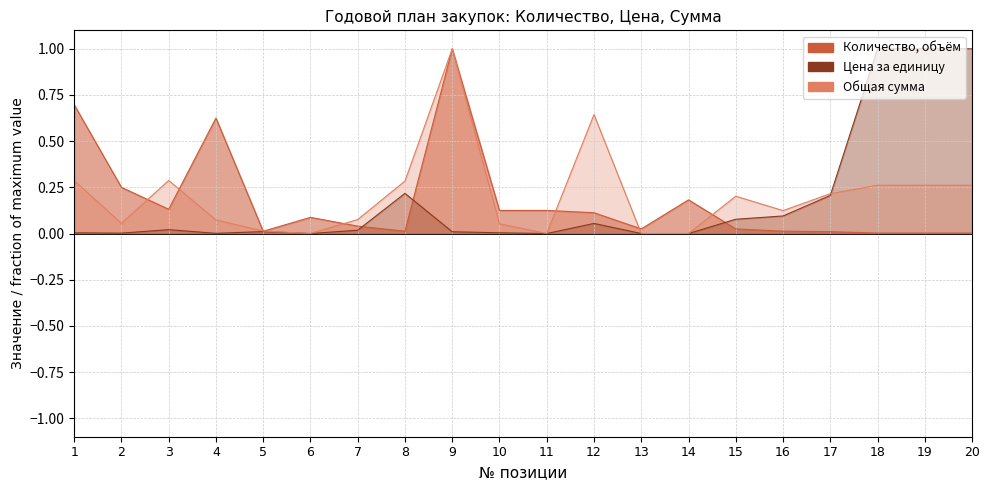

Reading right to left, list all the values displayed in this chart.

Количество, объём: 0.0	0.0	0.0	0.0	0.0	0.0	0.2	0.0	0.1	0.1	0.1	1.0	0.0	0.0	0.1	0.0	0.6	0.1	0.2	0.7
Цена за единицу: 1.0	1.0	1.0	0.2	0.1	0.1	0.0	0.0	0.1	0.0	0.0	0.0	0.2	0.0	0.0	0.0	0.0	0.0	0.0	0.0
Общая сумма: 0.3	0.3	0.3	0.2	0.1	0.2	0.0	0.0	0.6	0.0	0.1	1.0	0.3	0.1	0.0	0.0	0.1	0.3	0.1	0.3